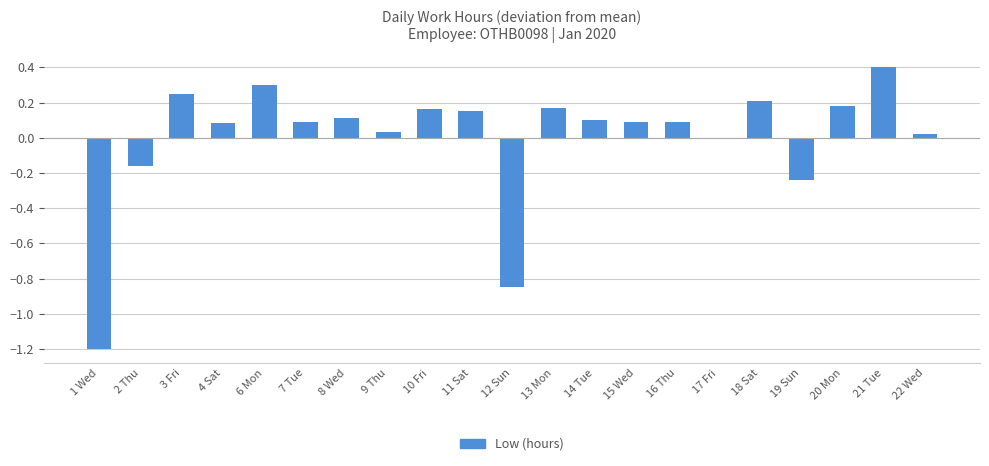

What is the sum of the values at 12 Sun and 20 Mon?

-0.7